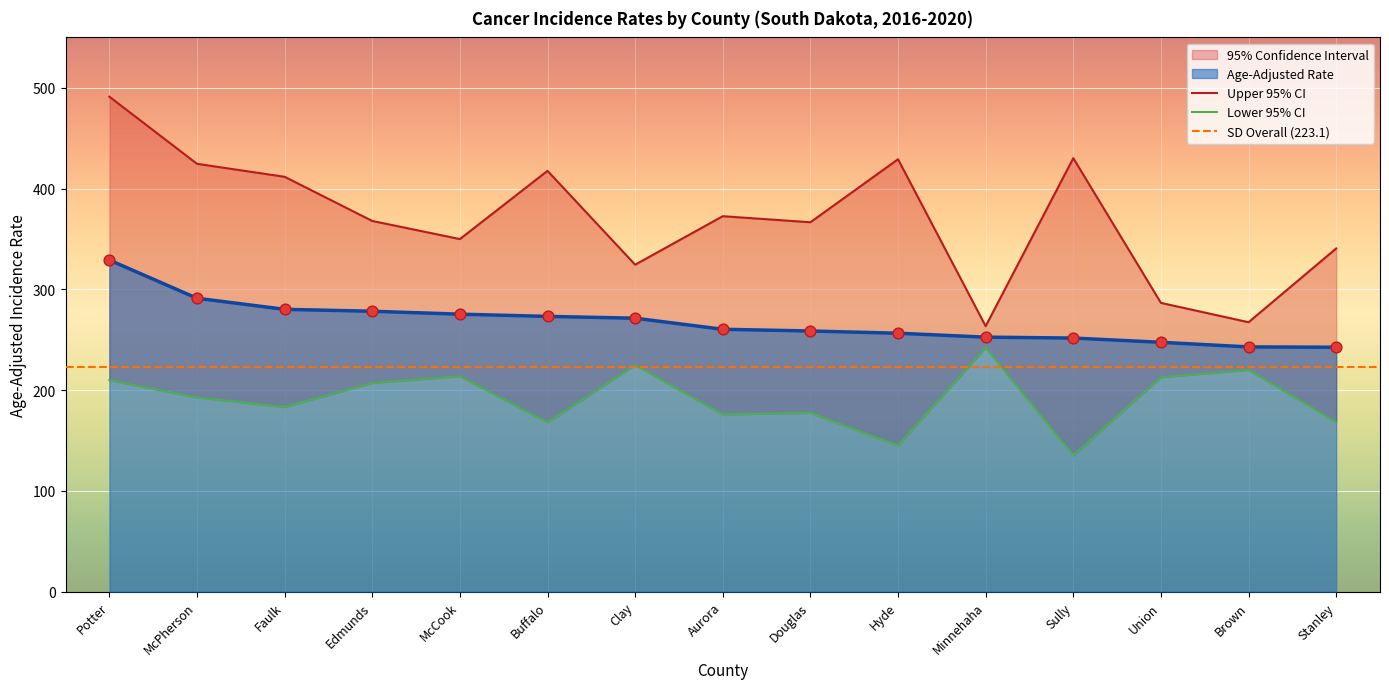

At which category is the sum across all series the highest?

Potter